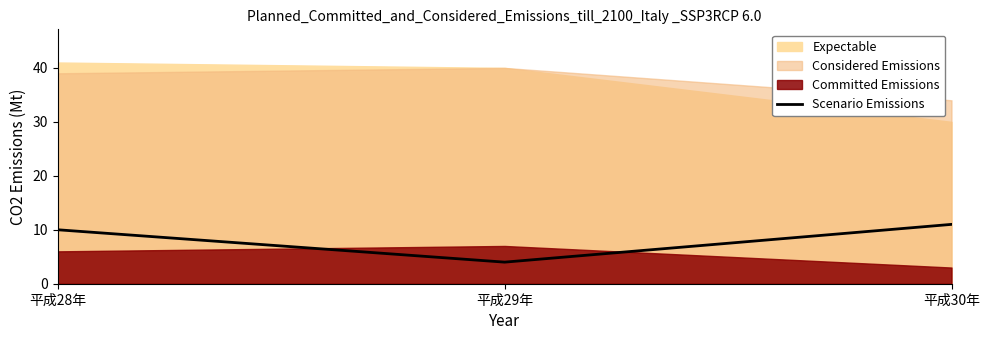

Between 平成29年 and 平成30年, which is larger?

平成30年